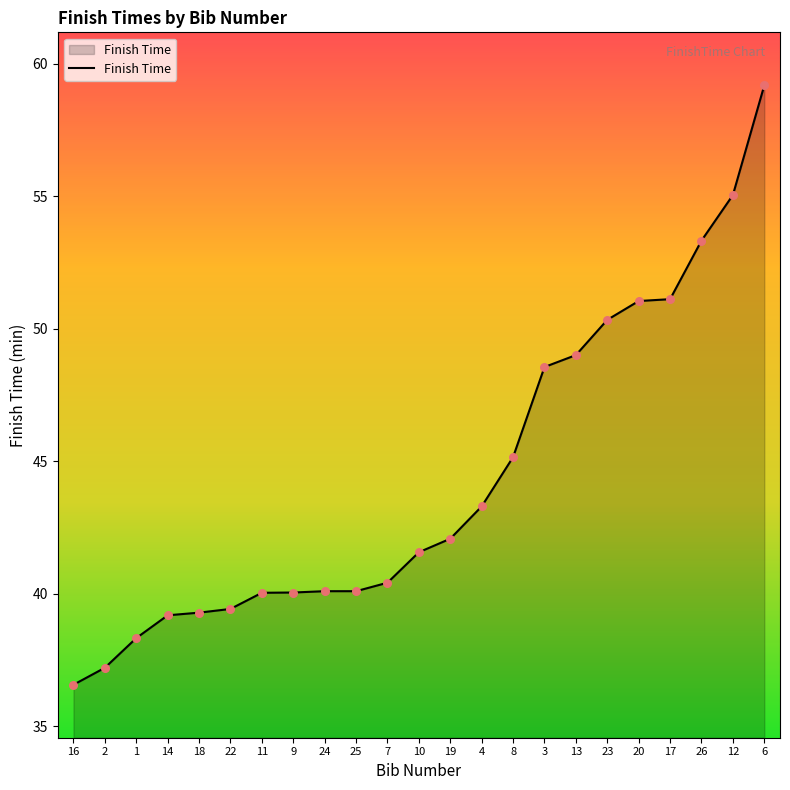

What is the change in value from 25 to 4?

+3.2